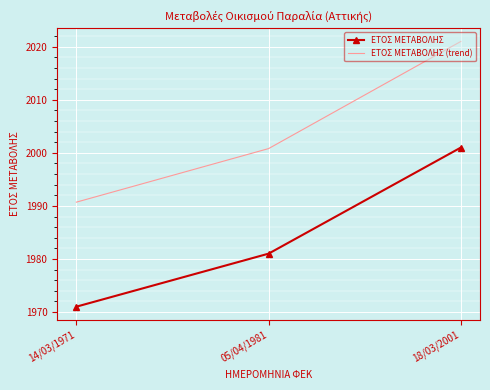

At which label is ΕΤΟΣ ΜΕΤΑΒΟΛΗΣ (trend) closest to 2005?

05/04/1981